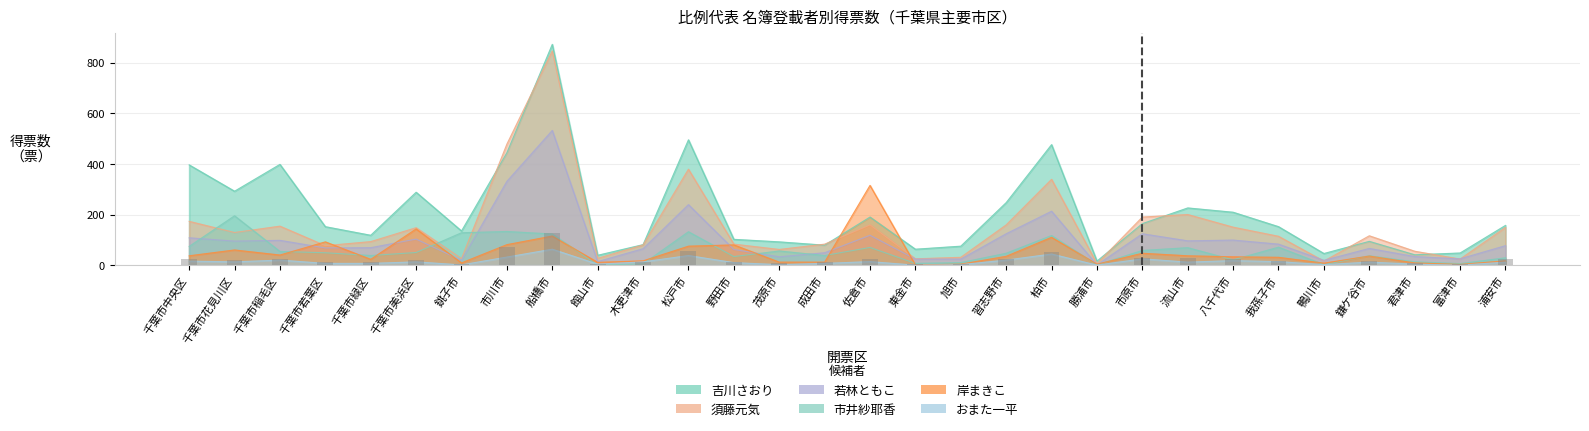

Where is 市井紗耶香(col_2) nearest to the value 266?

松戸市